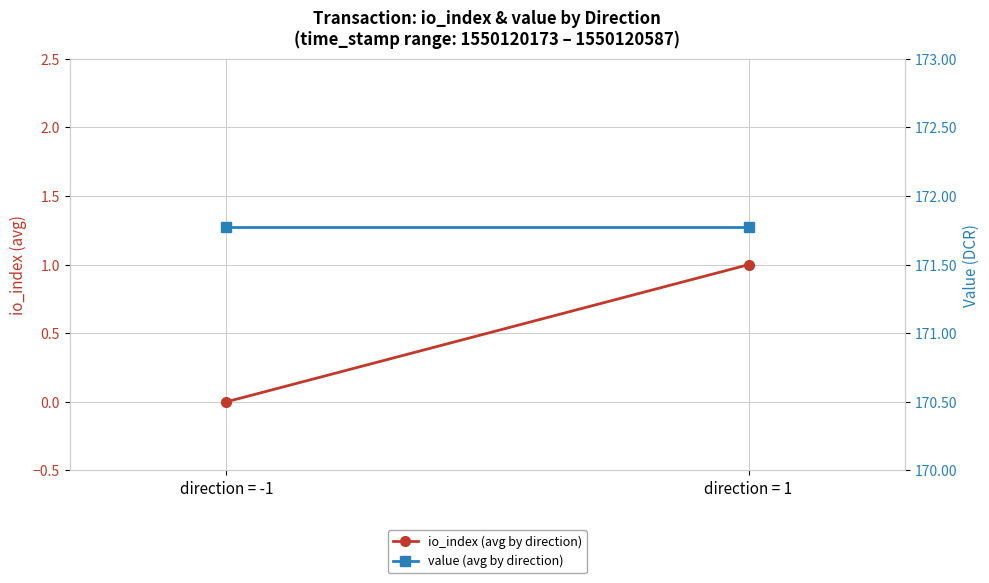

Where is value (avg by direction) nearest to the value 171?

direction = -1